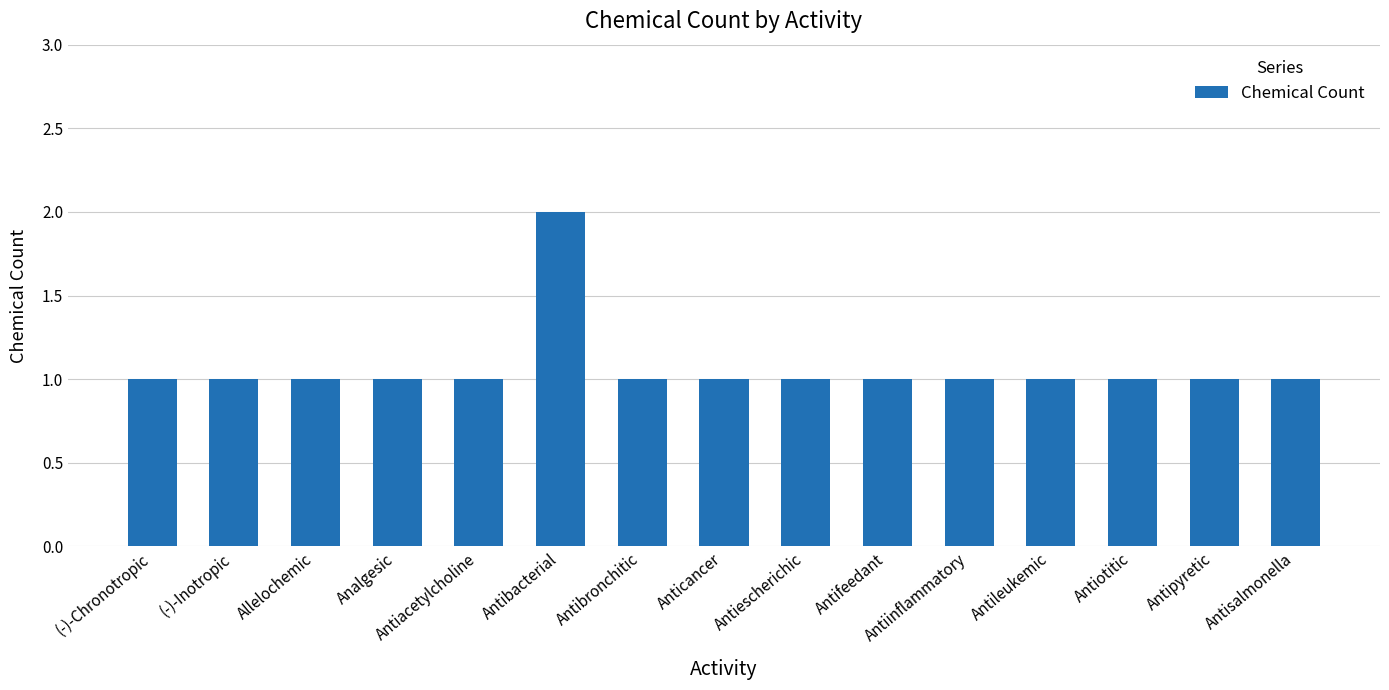

How many values are between 1 and 2?

15